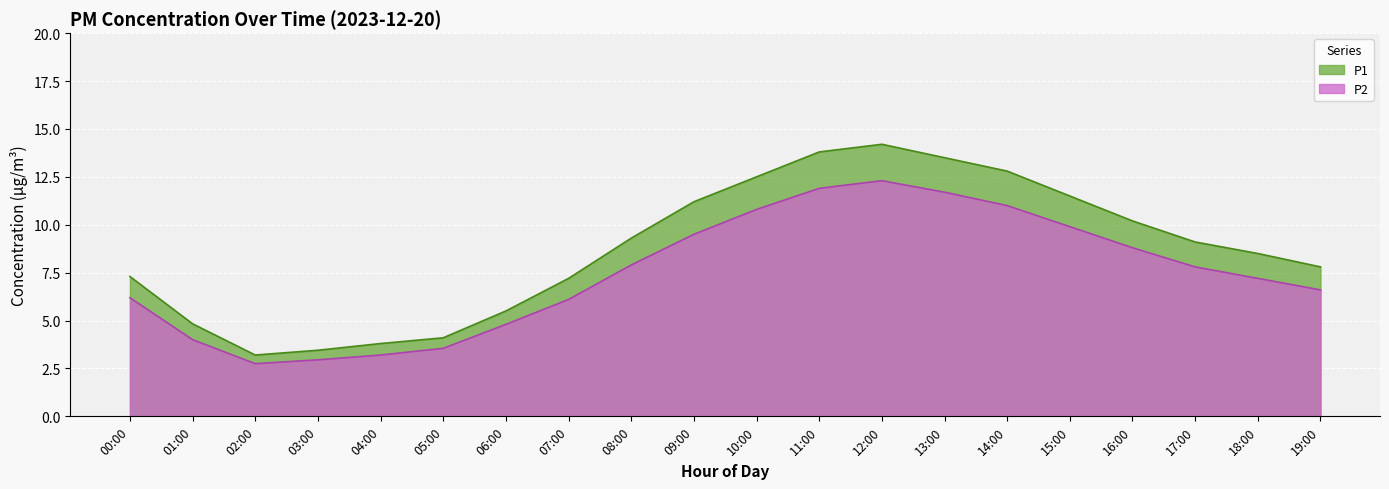

What is the difference between the maximum and minimum values in the P2 series?

9.6